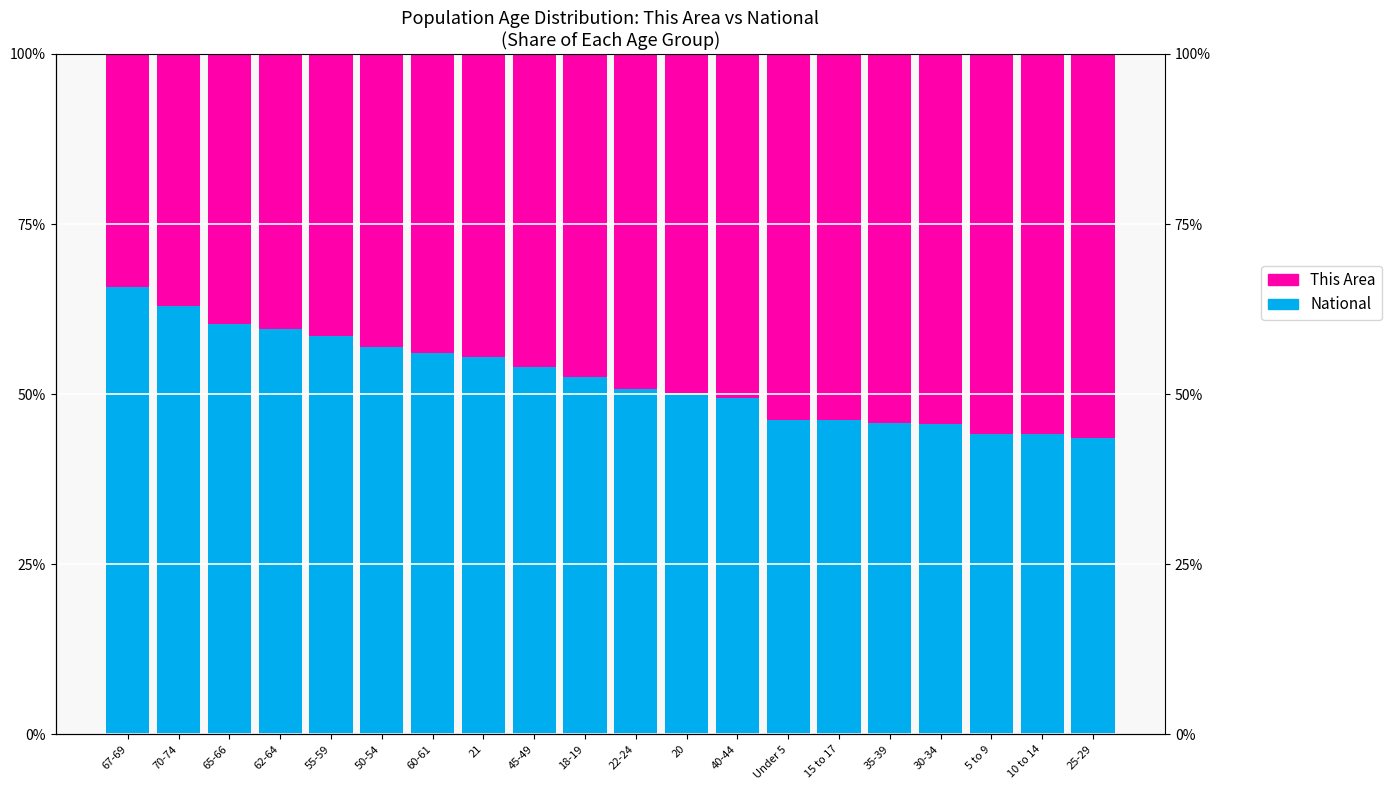

At which label does This Area reach its peak?

25-29